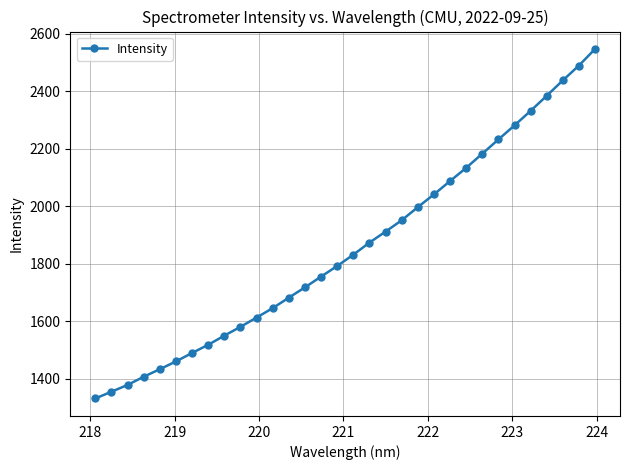

What is the maximum value shown in the chart?

2546.1